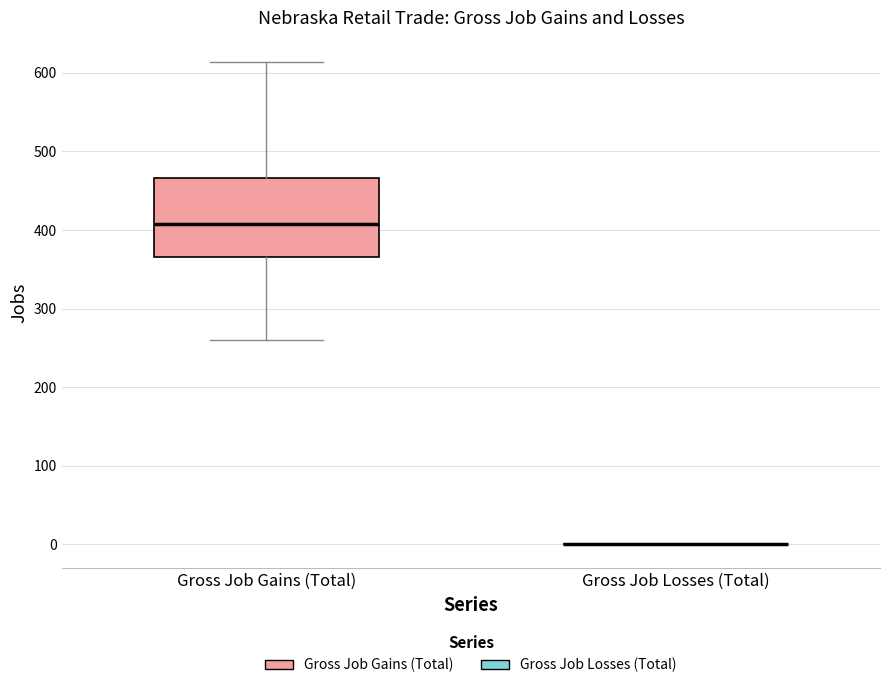

Reading left to right, read every box against the y-axis: the position of its median line, the range the box covers, and the ends of its whiskers. The values are not printed on the chart, so give them approximately, as read against the axis.

Gross Job Gains (Total): median 410, box 370 to 470, whiskers 260 to 610
Gross Job Losses (Total): box collapsed to a line at 0, whiskers 0 to 0